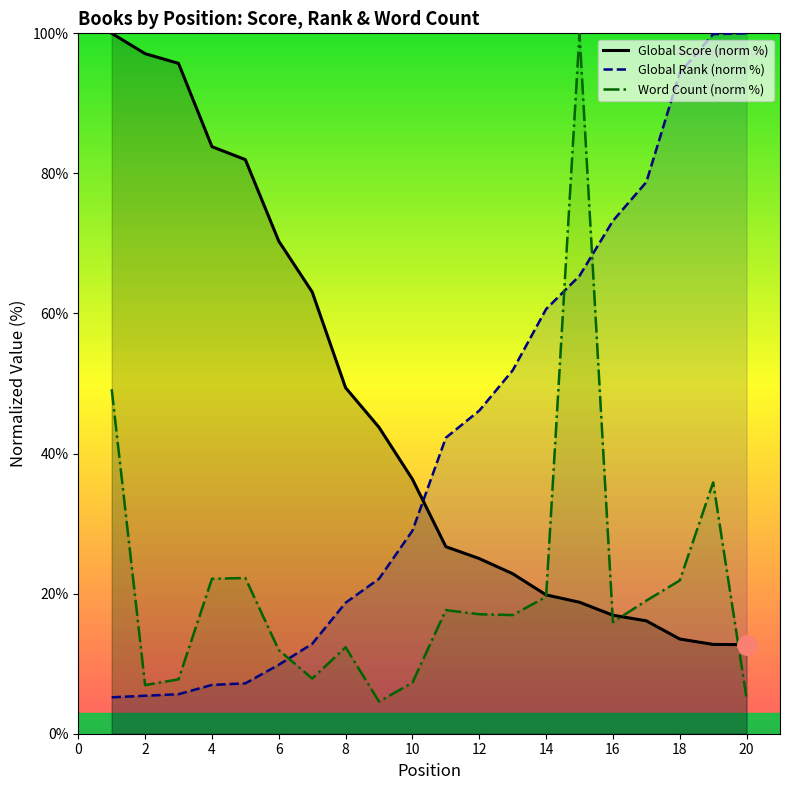

What is the minimum value shown in the chart?

4.6